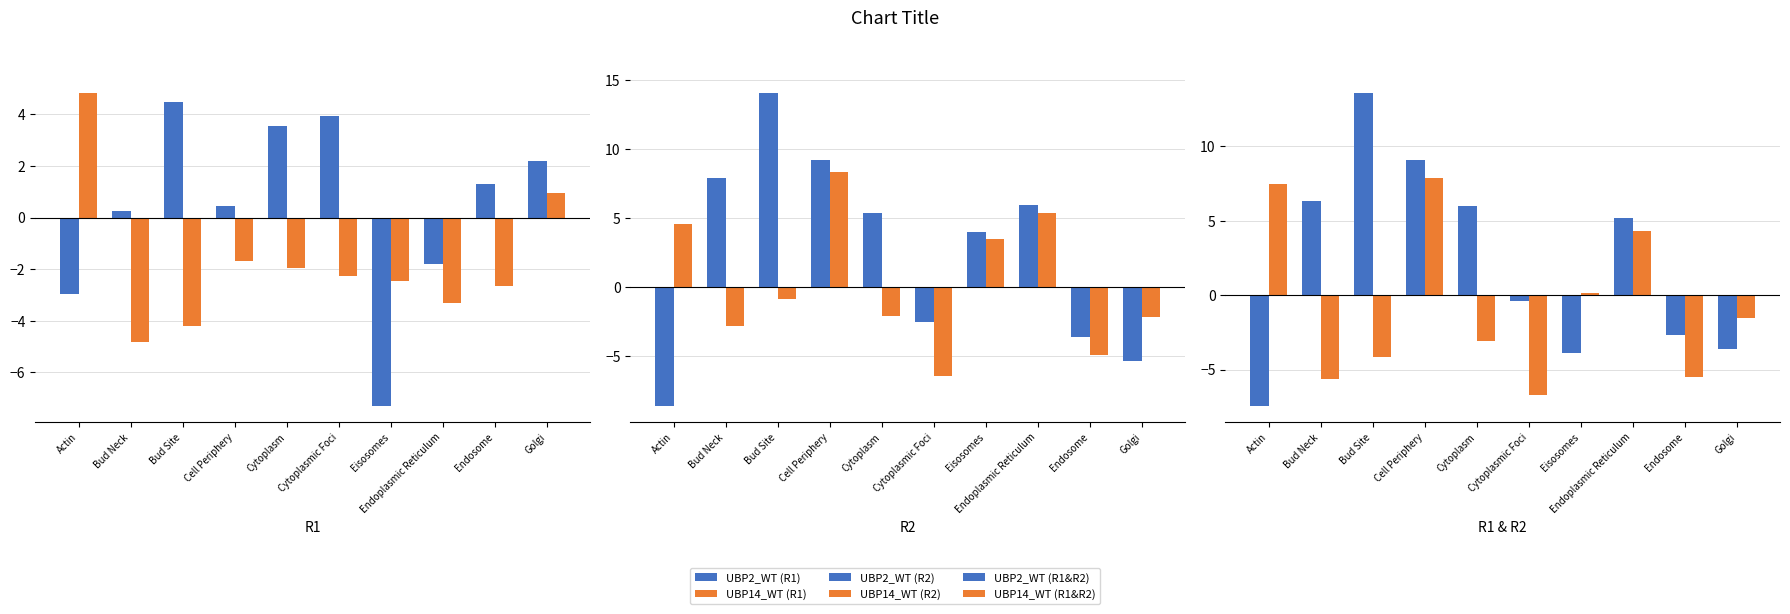

How many values in UBP2_WT (R2) are above zero?

6